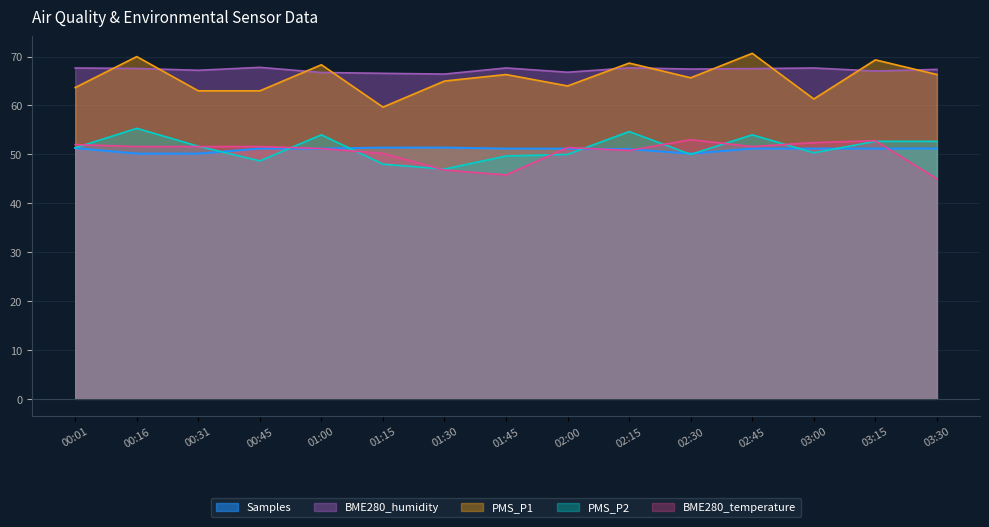

True or false: BME280_temperature and BME280_humidity cross at least once.

False